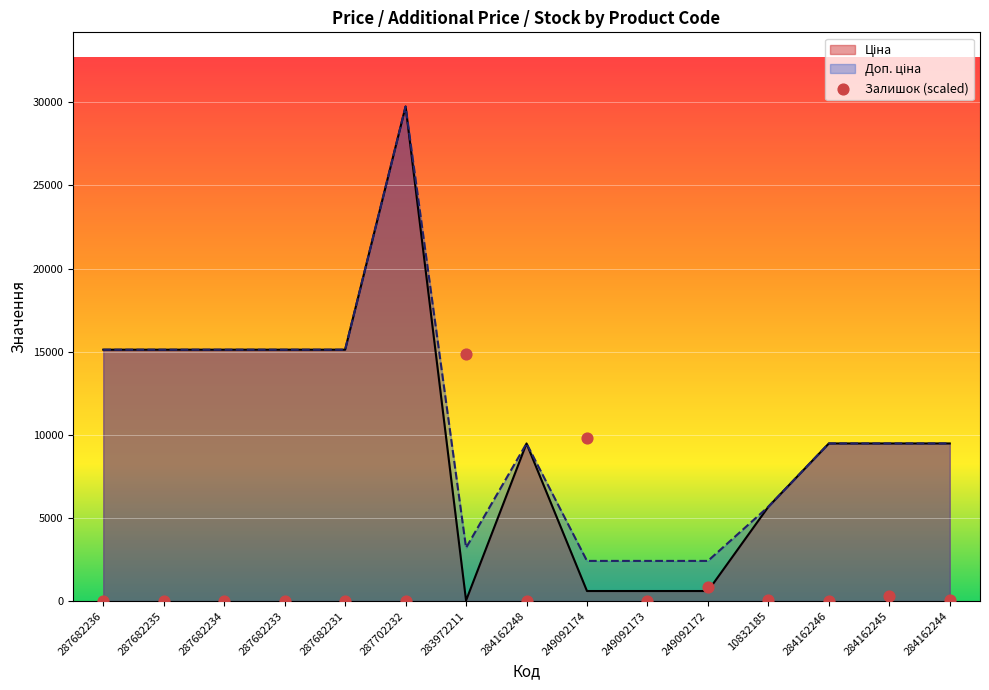

Which series has the largest Y range (max minus min)?

Ціна